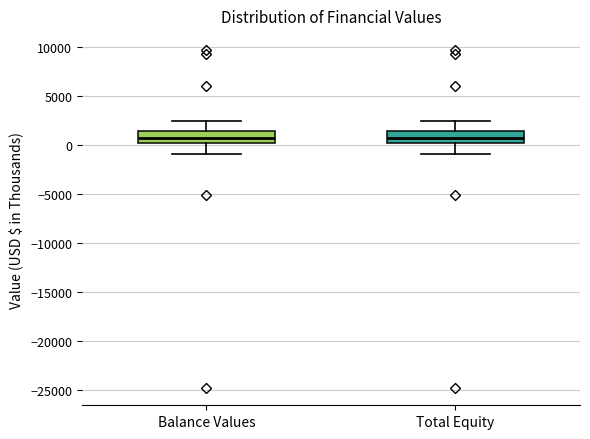

Where is the upper edge of the box for Balance Values on the y-axis? The values are not printed on the chart, so give them approximately, as read against the axis.

1500